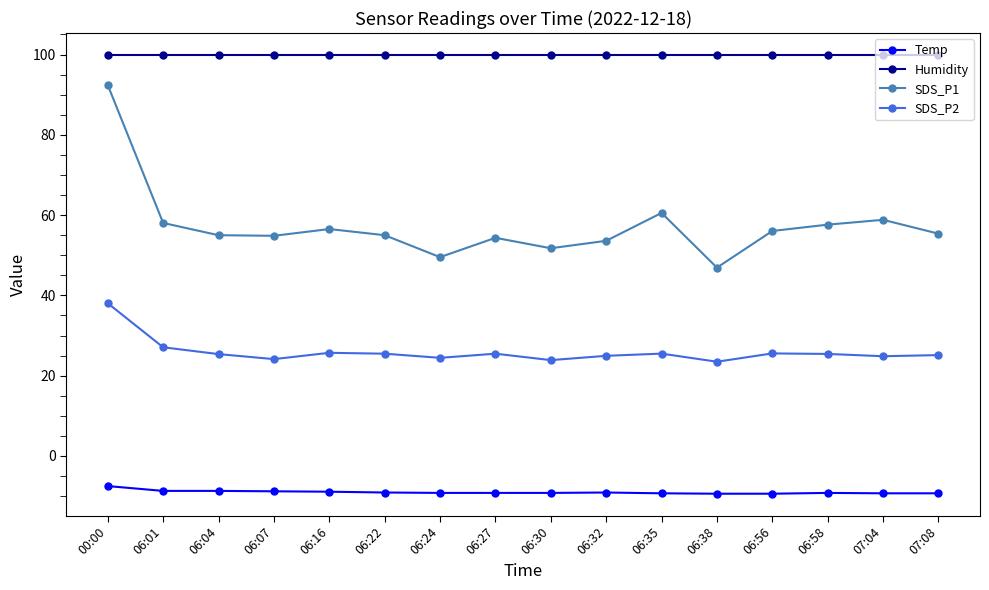

In SDS_P2, how many points are lower than both neighbors (excluding endpoints)?

5